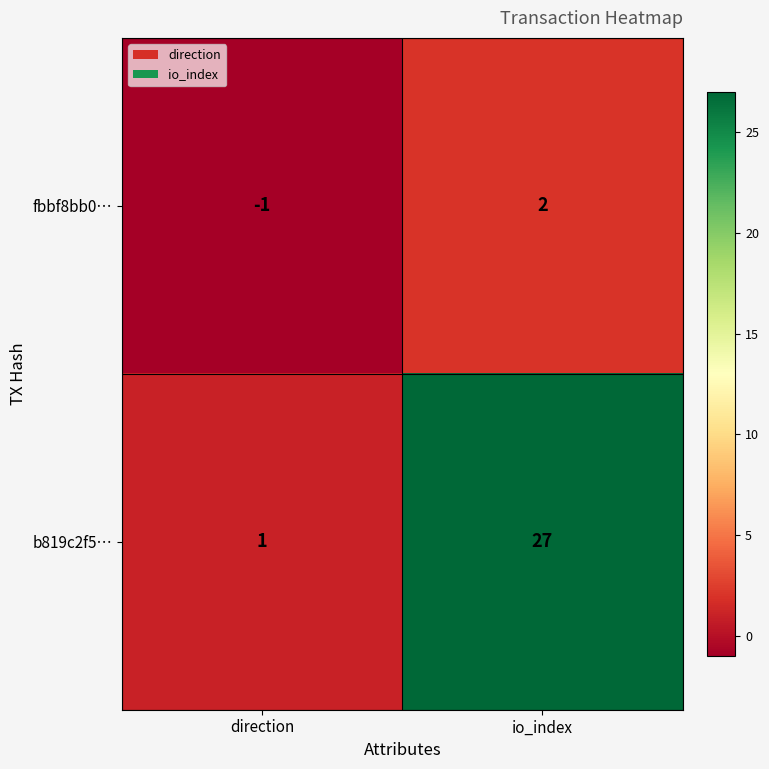

Is it true that b819c2f5… equals 27 at io_index?

True